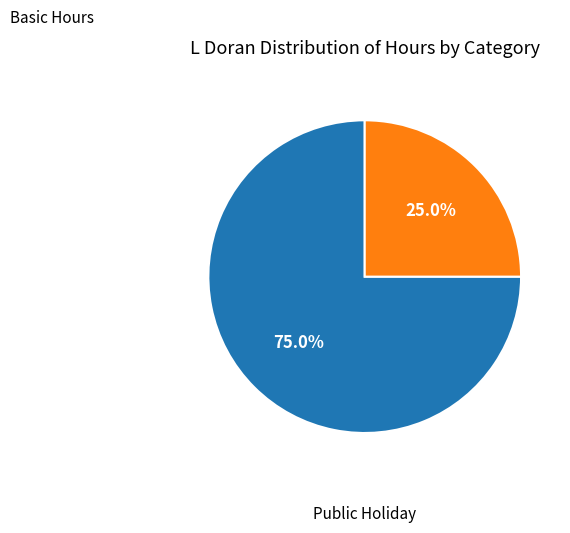

Is there a majority slice in this chart?

Yes